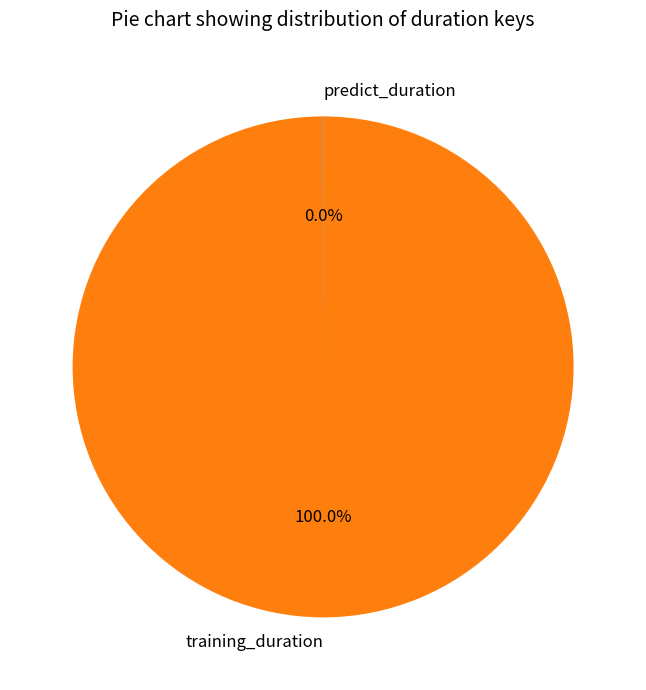

To the nearest percent, what is the difference between the largest and smallest slice percentages?

100%